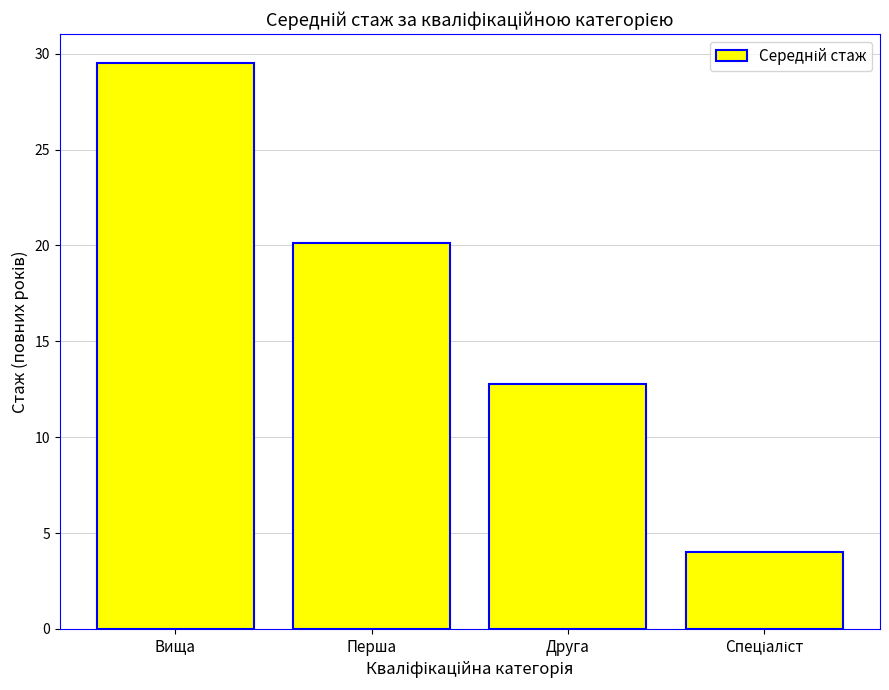

Where does the data first go above 20?

Вища